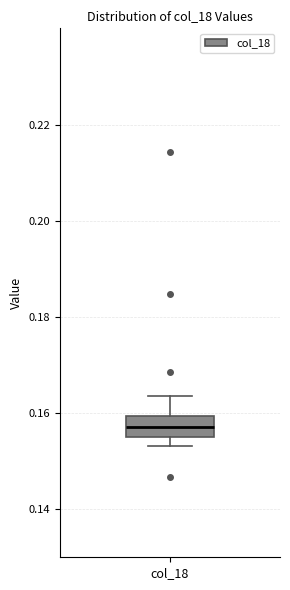

Transcribe this box plot: give where the median line is, the range the box spans, and where the two whiskers end, as read against the y-axis. The values are not printed on the chart, so give them approximately, as read against the axis.

median 0.158, box 0.156 to 0.160, whiskers 0.154 to 0.164